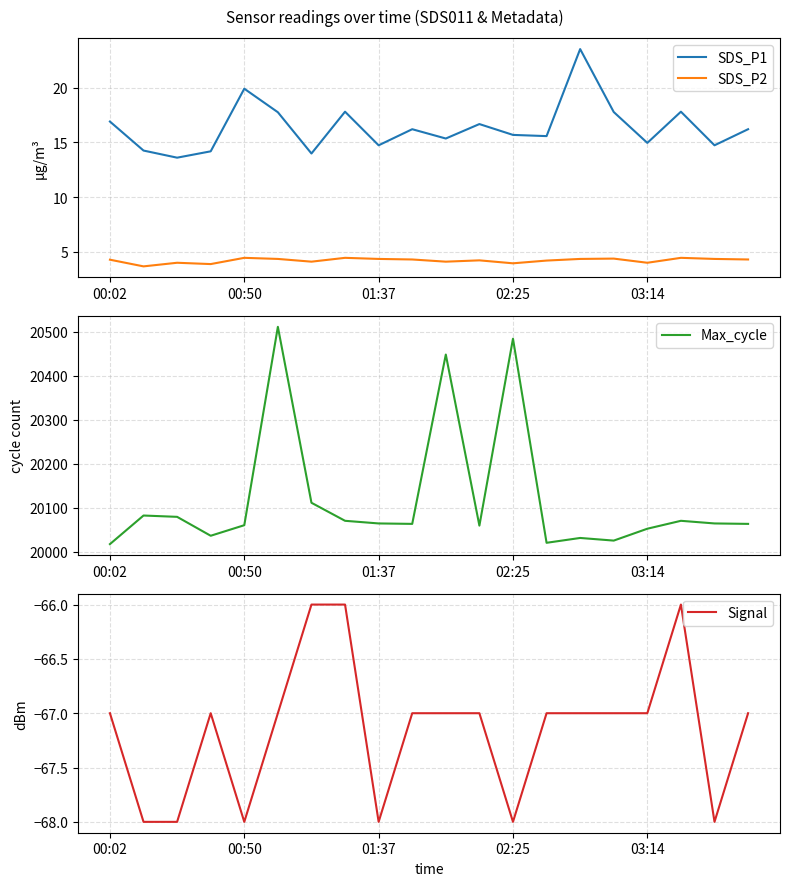

How many values in the Signal series are below -67?

6